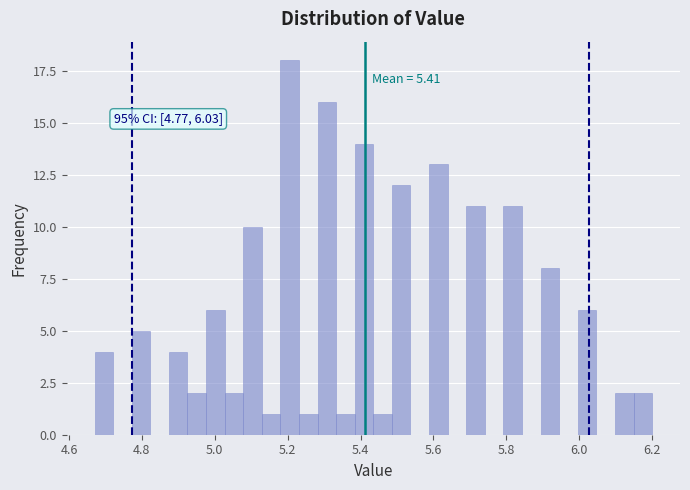

Around what value on the x-axis is the tallest bar? Give the approximate position of its centre, as read against the axis.

5.20